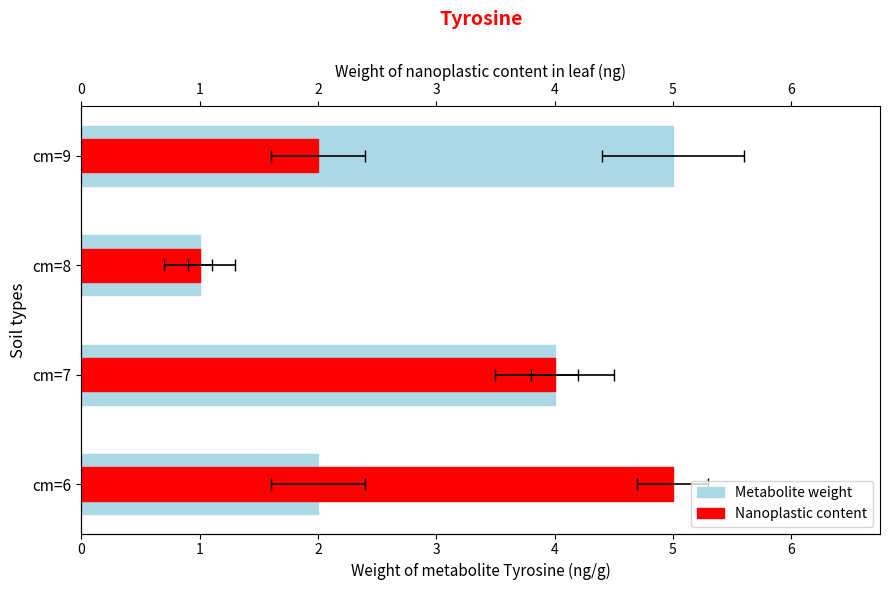

What is the highest value of the Metabolite weight series?

5